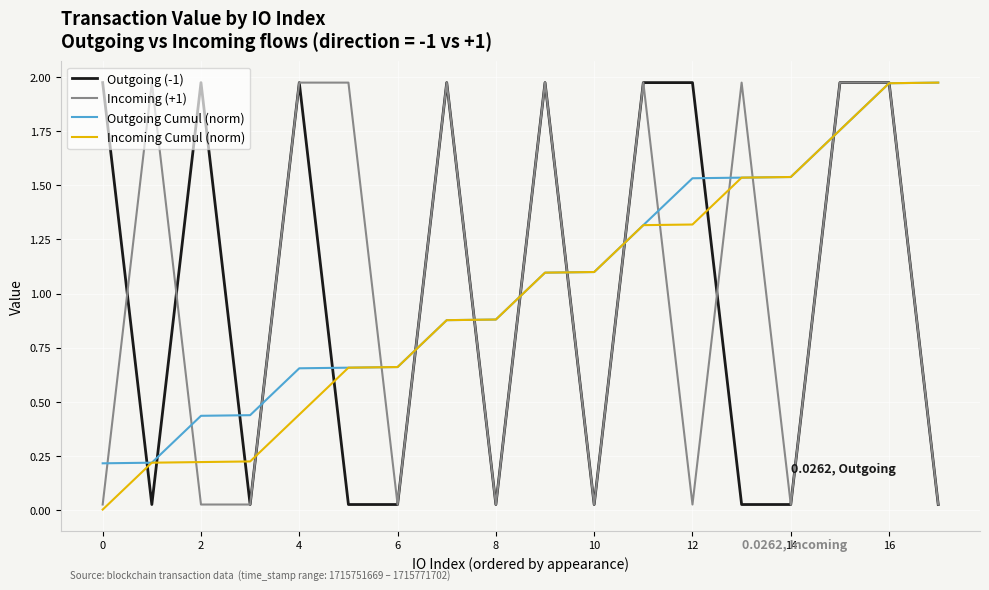

How many values in the Incoming Cumul (norm) series exceed 1?

9